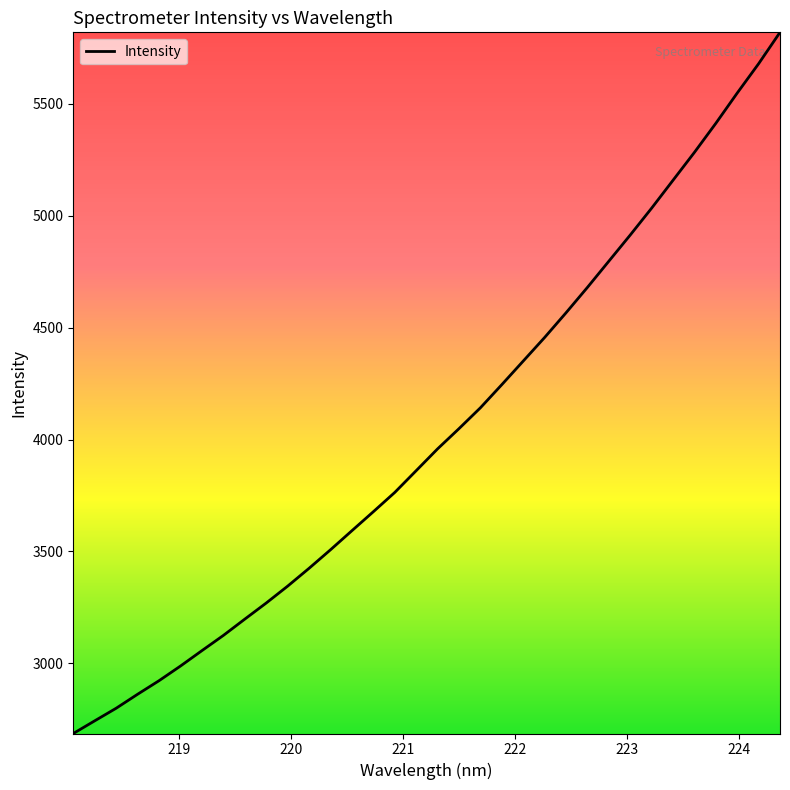

What is the maximum value shown in the chart?

5819.8